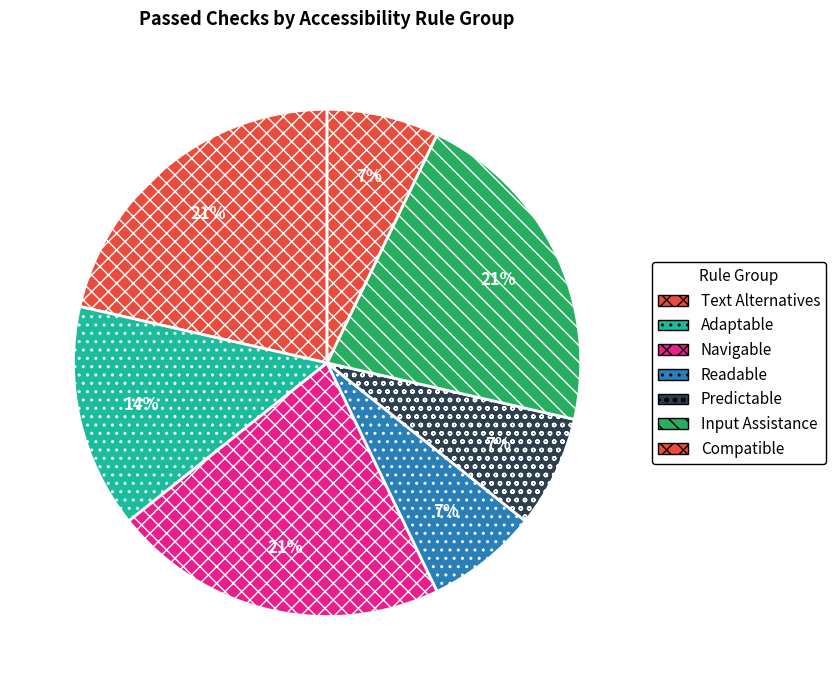

How many segments does this pie chart have?

7